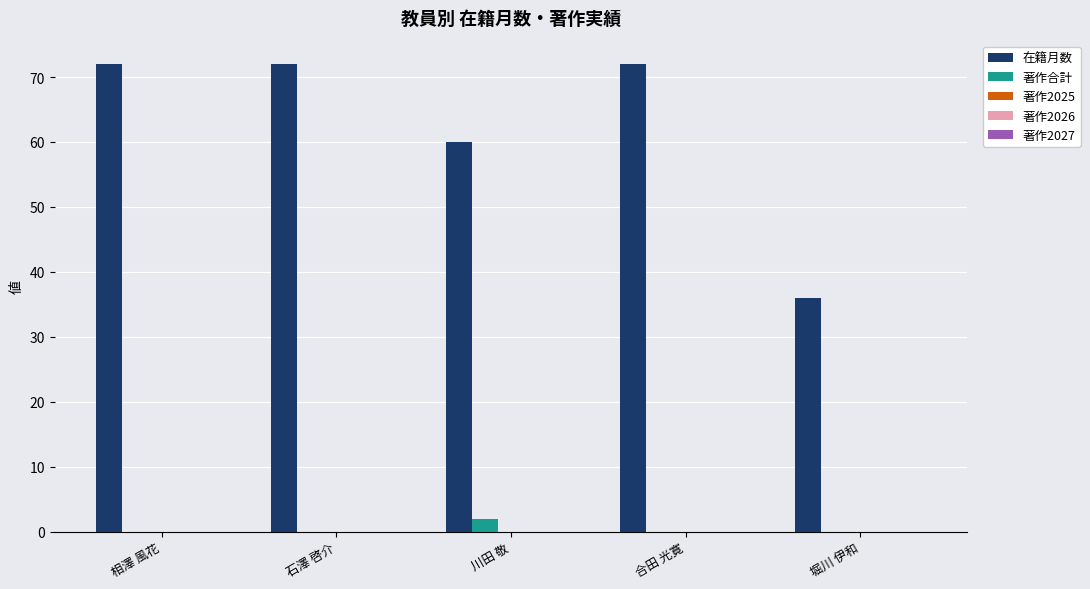

What is the total value across all series at 堀川 伊和?

36